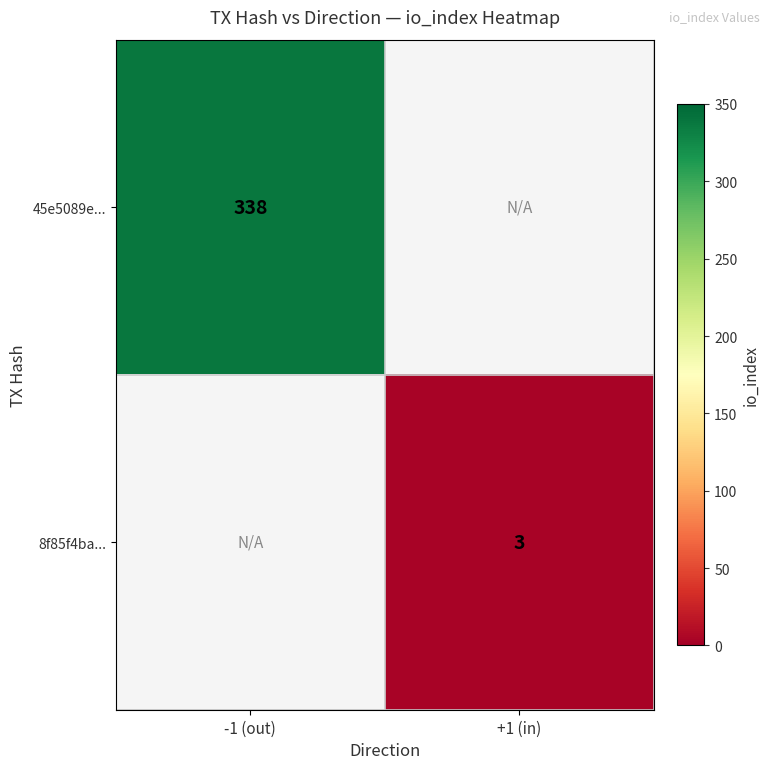

The 8f85f4ba... series shows 2 at +1 (in). True or false?

False